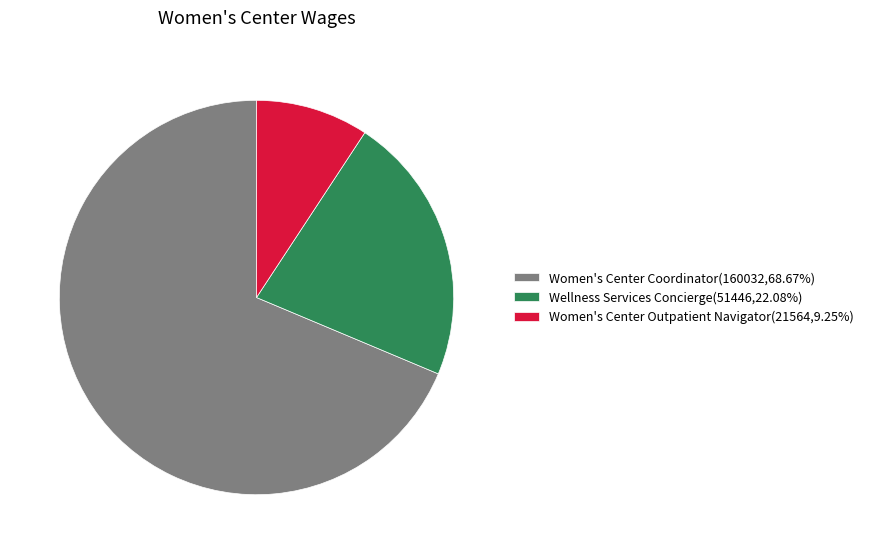

What is the ratio of the value at Women's Center Outpatient Navigator(21564,9.25%) to the value at Wellness Services Concierge(51446,22.08%)?

0.4